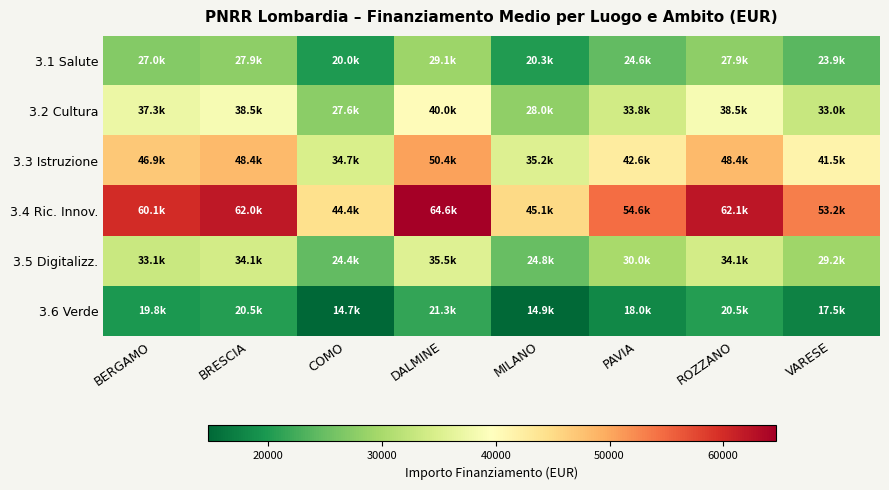

Which series has the widest spread of values?

3.4 Ric. Innov.